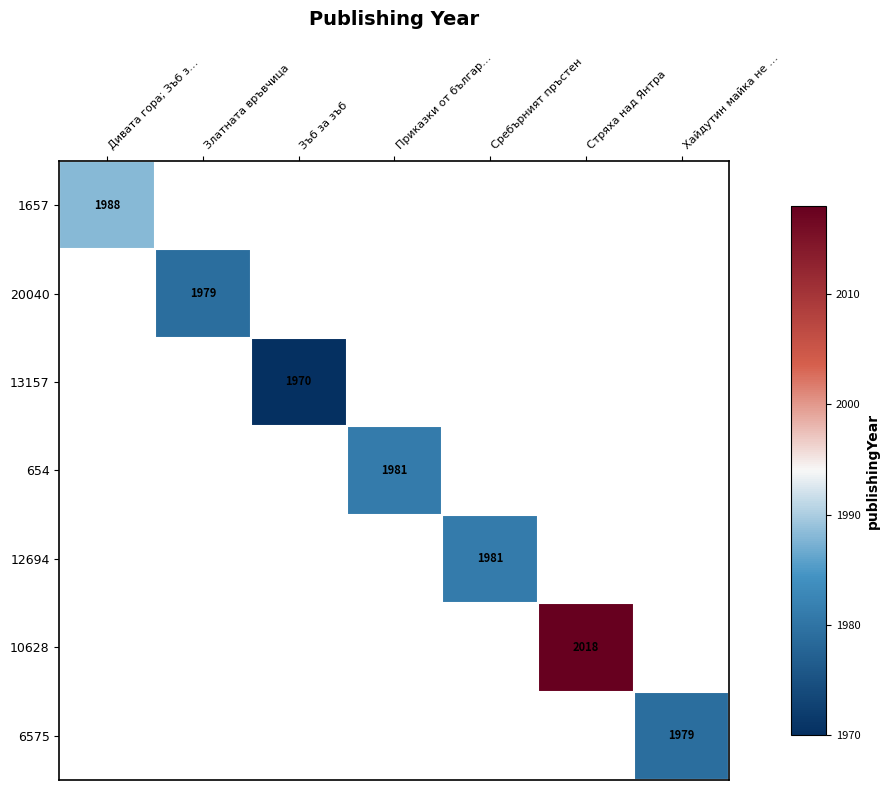

What is the maximum value shown in the chart?

2018.0